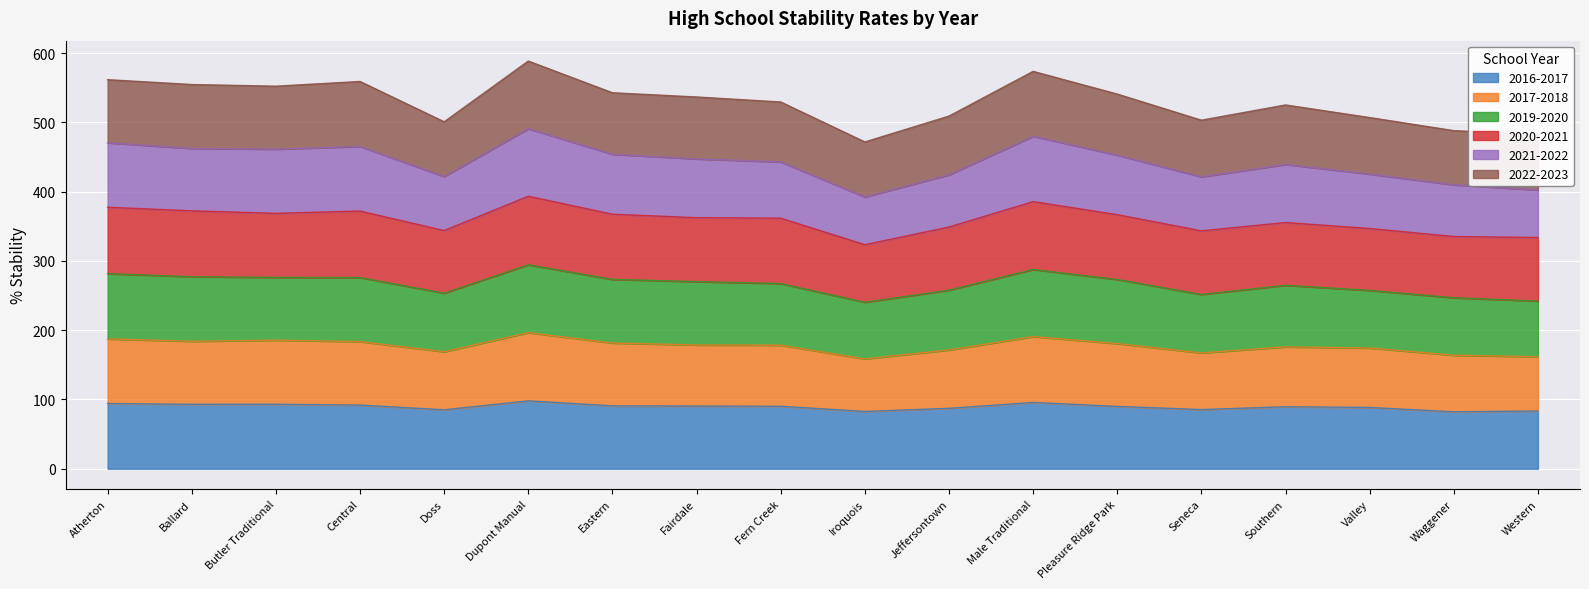

Where is the first local maximum for 2016-2017?

Butler Traditional